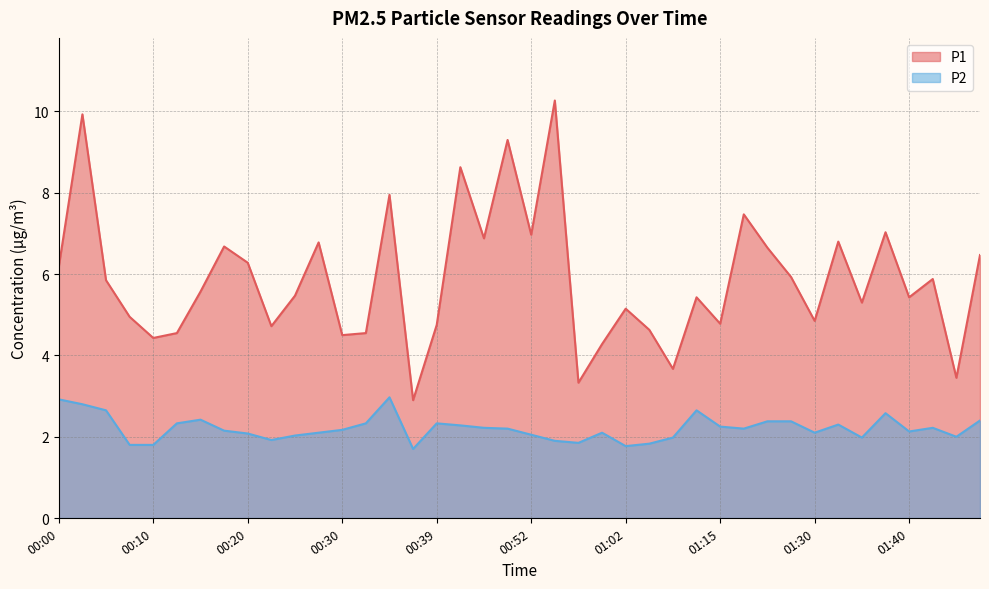

What are all the series names shown in the legend?

P1, P2